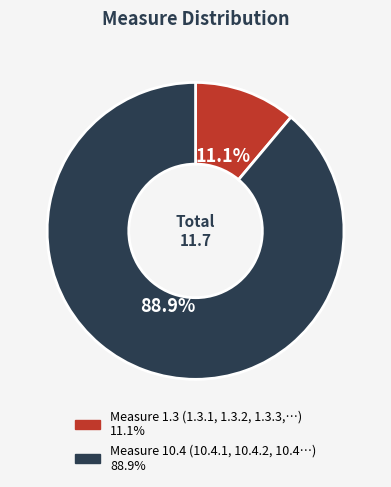

Does any single category account for the majority?

Yes